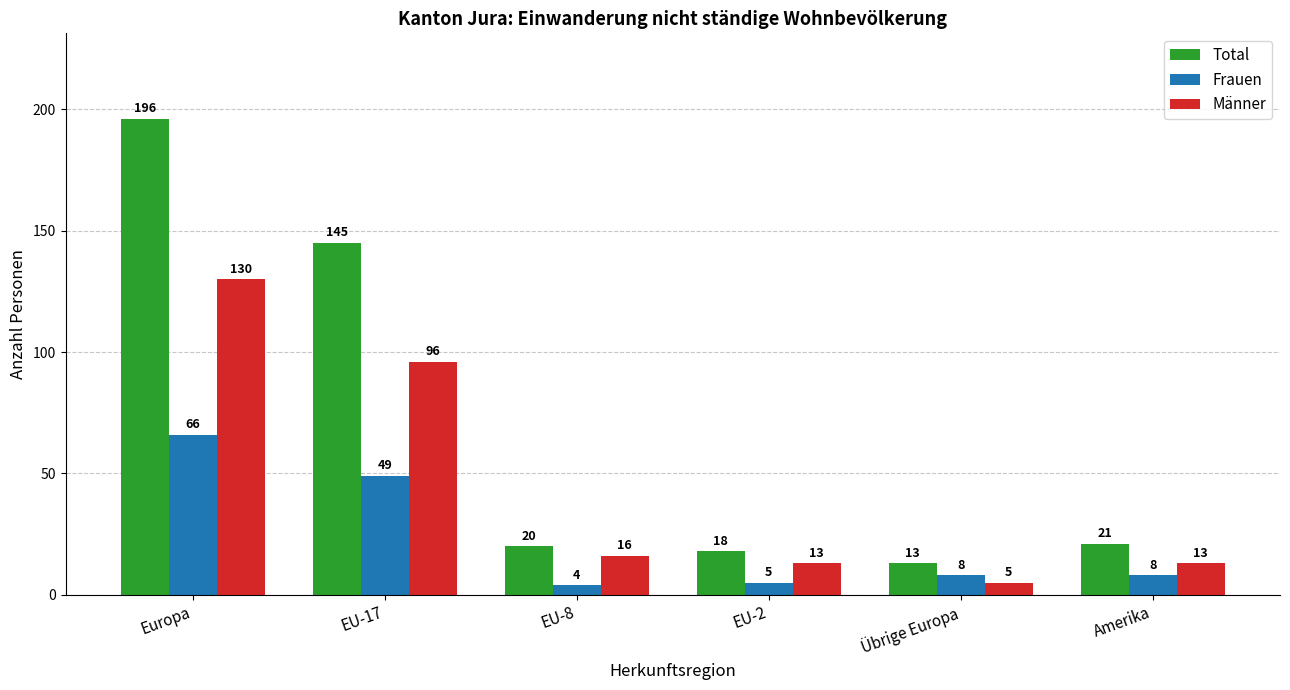

What is the value of the Männer bar at the 3rd from the left?

16